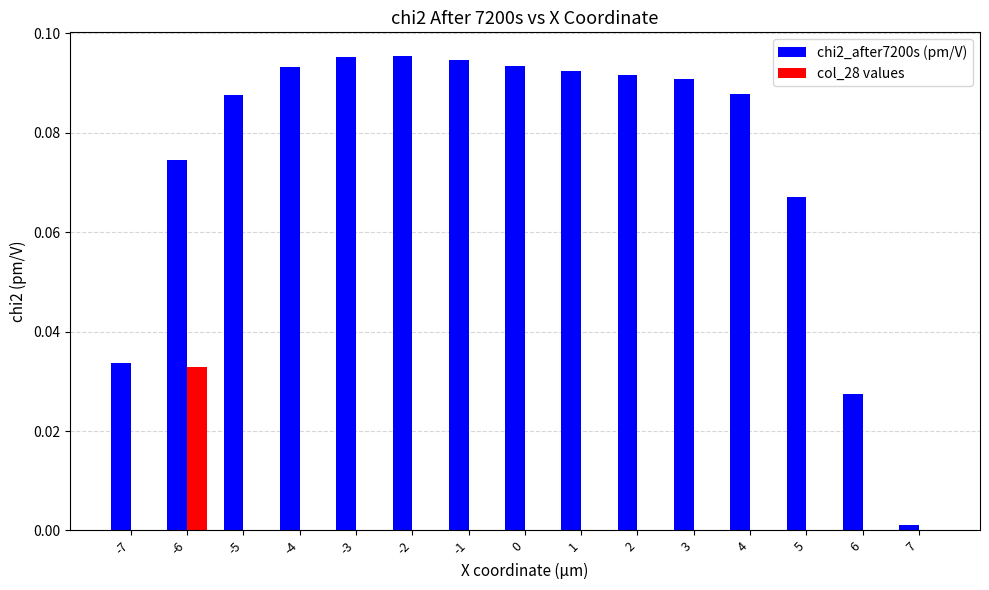

Is it true that chi2_after7200s (pm/V) equals 0.2 at -3?

False